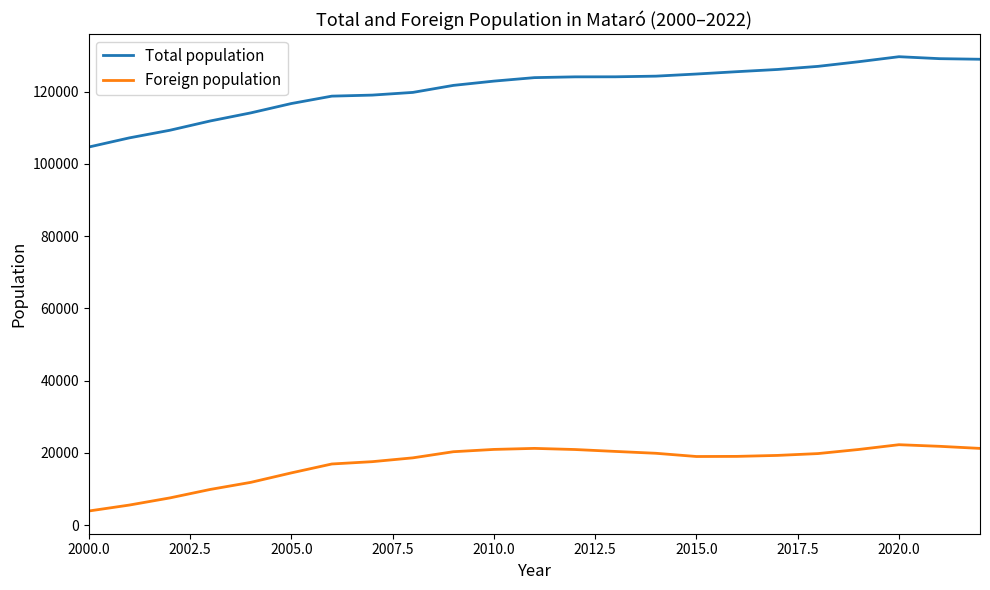

What are all the series names shown in the legend?

Total population, Foreign population